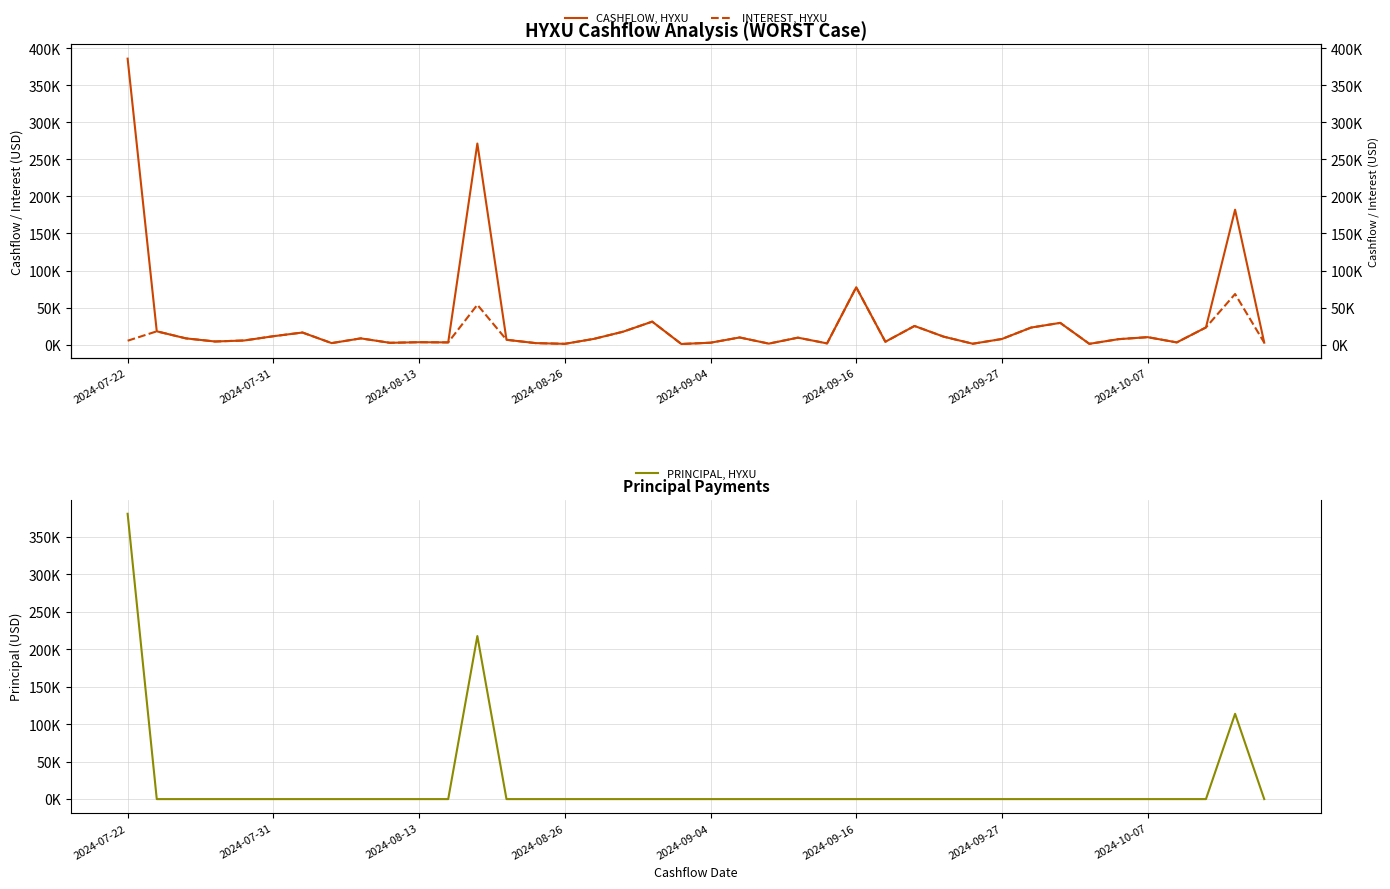

Which label corresponds to the smallest value in the chart?

2024-07-31